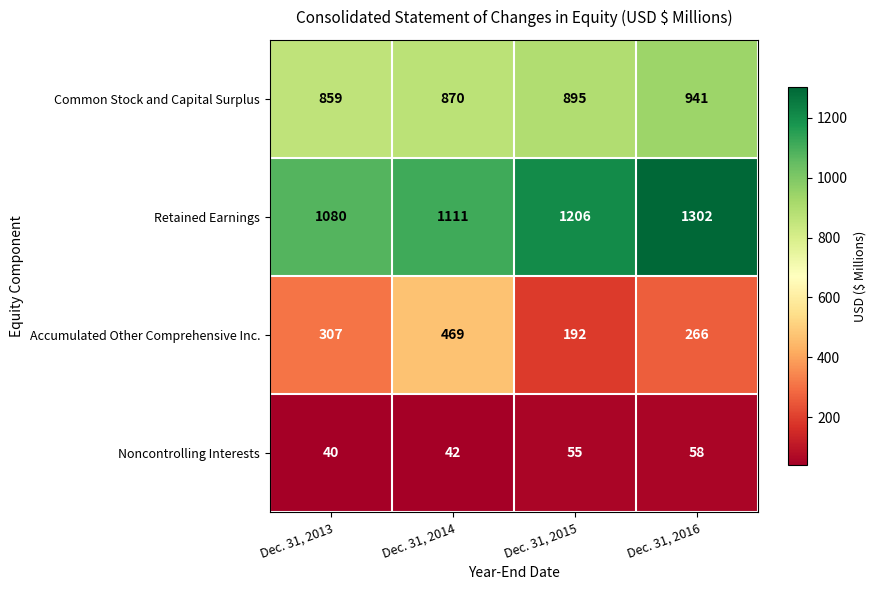

How many Accumulated Other Comprehensive Inc. values are between 266 and 469?

3